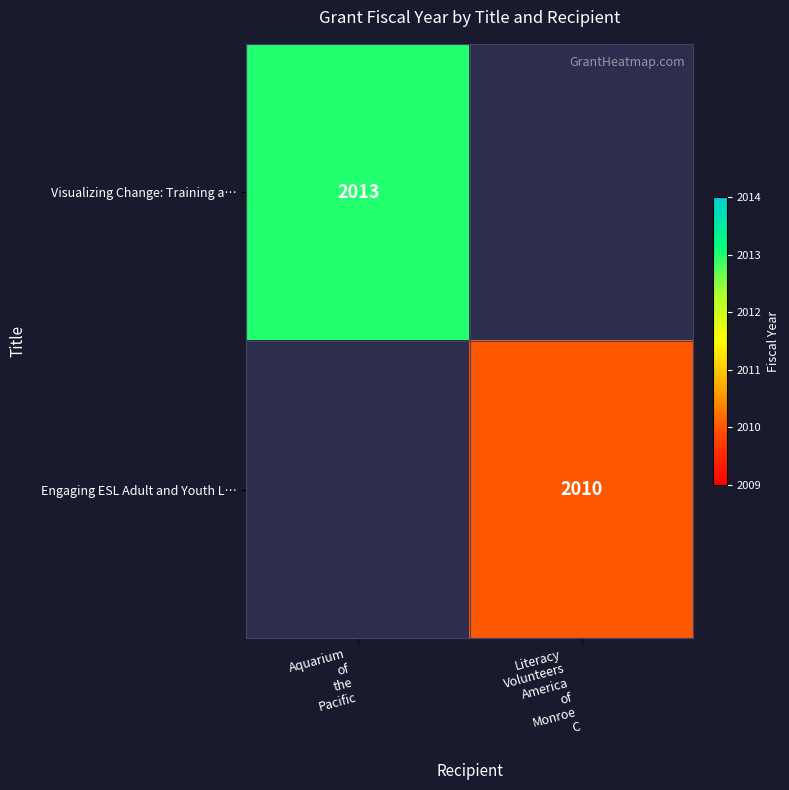

Which label corresponds to the smallest value in the chart?

Literacy
Volunteers
America
of
Monroe
C